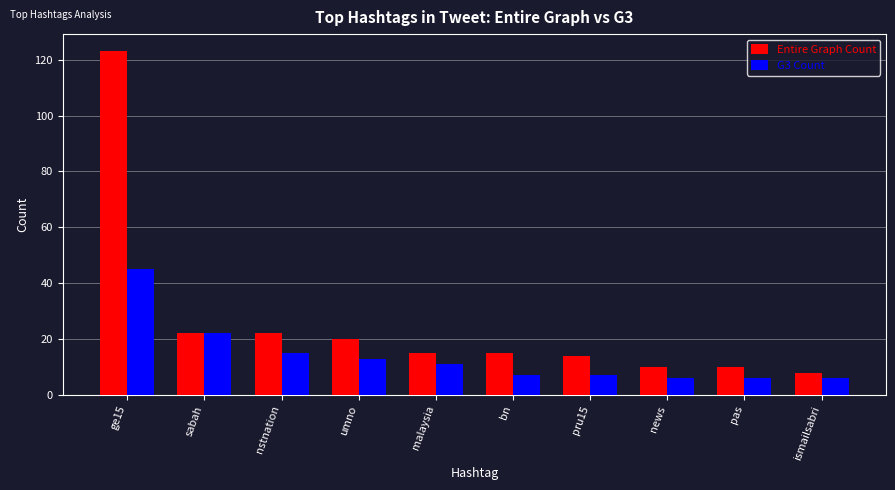

What is the difference between the maximum and minimum values in the G3 Count series?

39